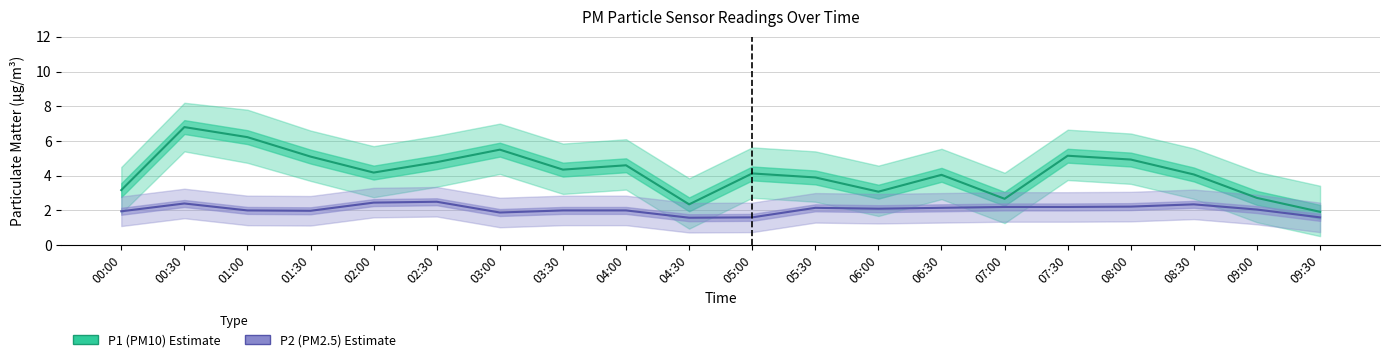

Is it true that P2 (PM2.5) equals 2.2 at 07:00?

True